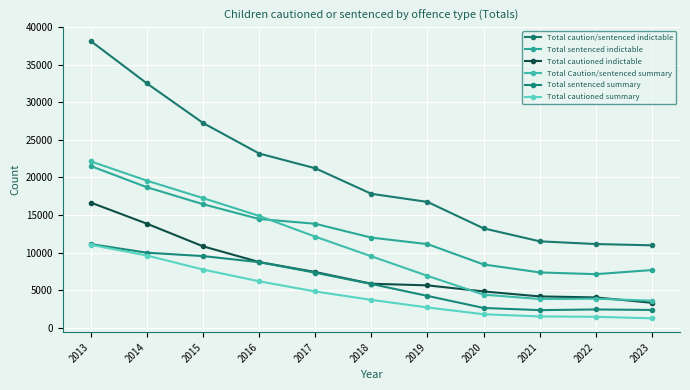

Where is Total cautioned indictable nearest to the value 9977?

2015